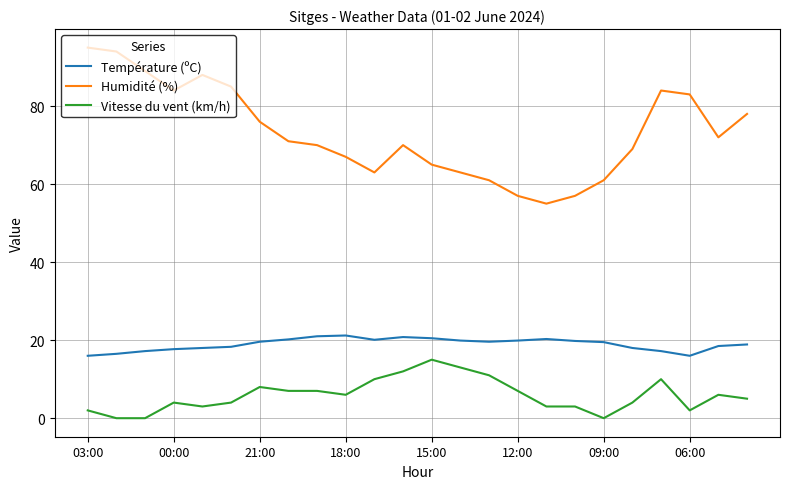

Which series has the widest spread of values?

Humidité (%)